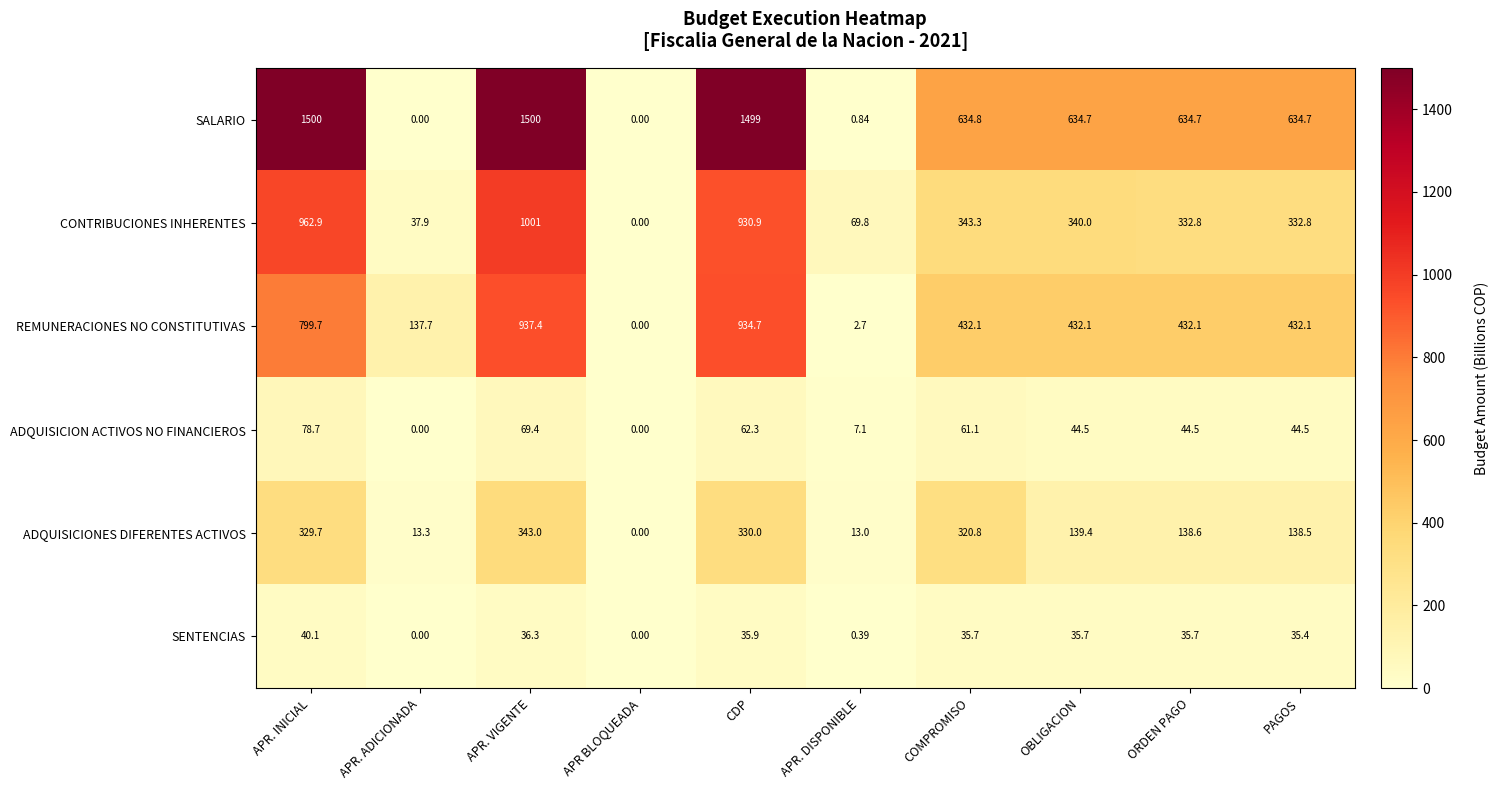

What is the maximum value shown in the chart?

1500.0